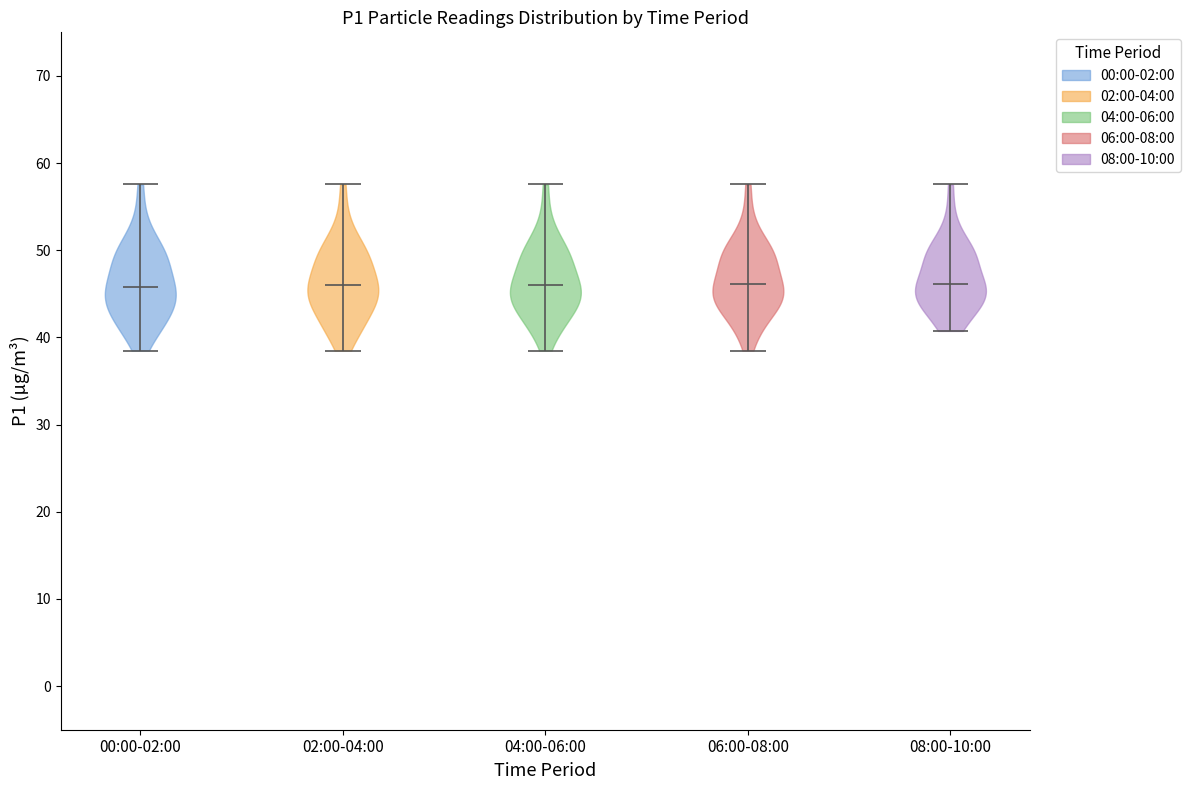

Reading left to right, read every violin against the y-axis: where its median line is, and the lowest and highest points it reaches. The values are not printed on the chart, so give them approximately, as read against the axis.

00:00-02:00: median line 46, lowest point 39, highest point 58
02:00-04:00: median line 46, lowest point 39, highest point 58
04:00-06:00: median line 46, lowest point 39, highest point 58
06:00-08:00: median line 46, lowest point 39, highest point 58
08:00-10:00: median line 46, lowest point 41, highest point 58